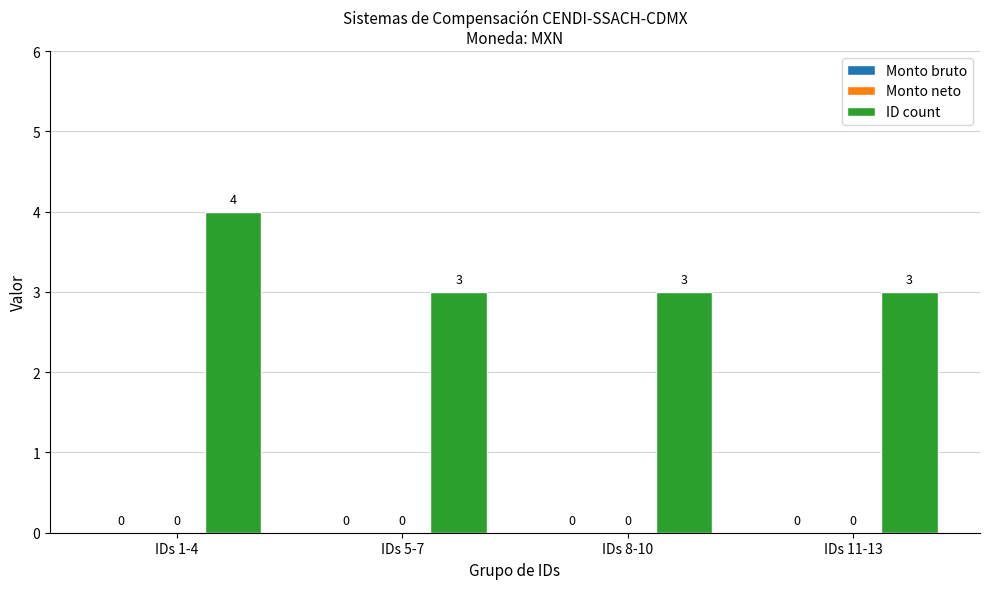

Reading left to right, list all the values displayed in this chart.

Monto bruto: IDs 1-4=0	IDs 5-7=0	IDs 8-10=0	IDs 11-13=0
Monto neto: IDs 1-4=0	IDs 5-7=0	IDs 8-10=0	IDs 11-13=0
ID count: IDs 1-4=4	IDs 5-7=3	IDs 8-10=3	IDs 11-13=3